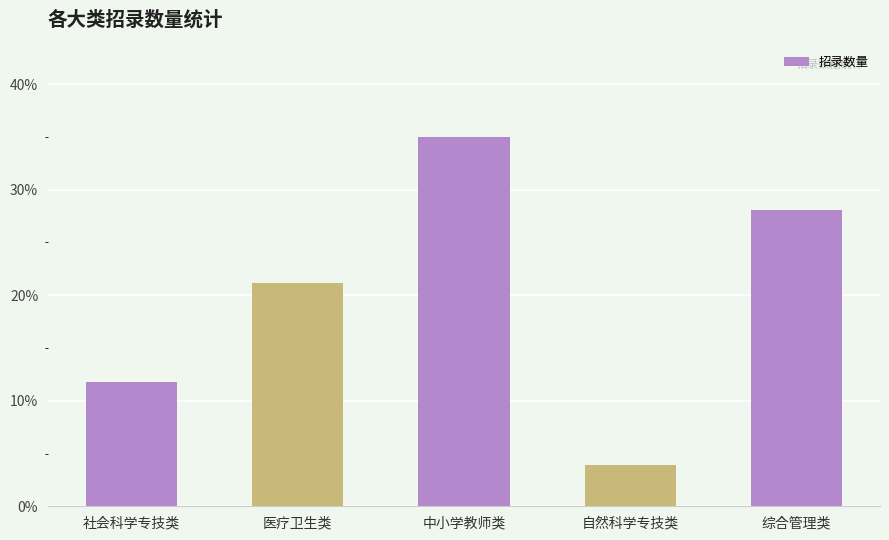

What is the smallest value displayed?

3.9